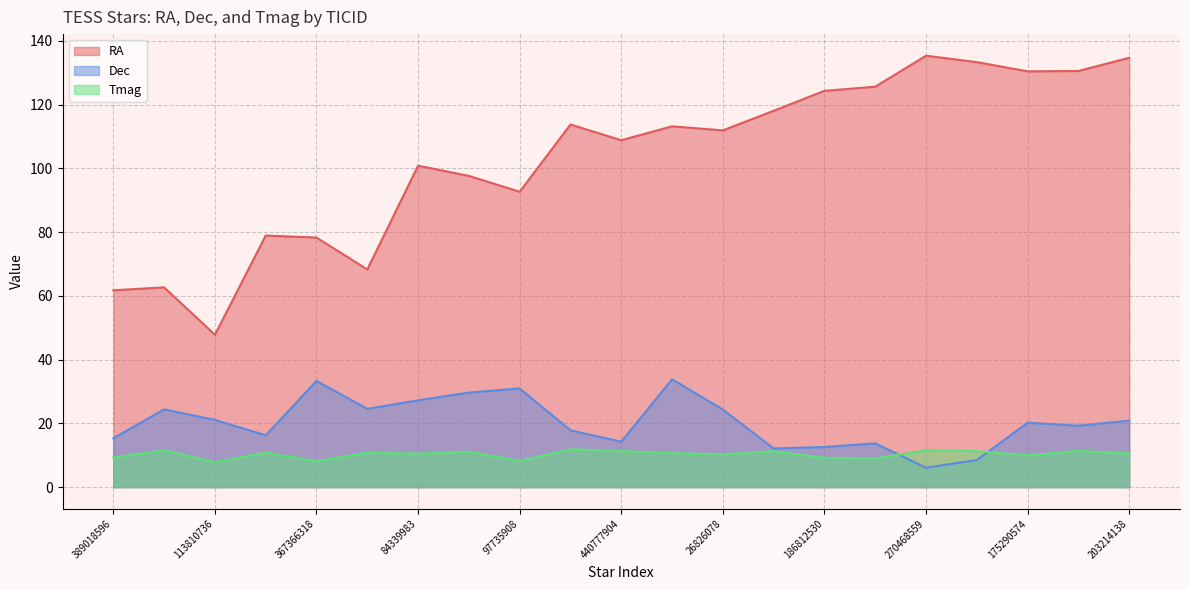

What is the sum of the Dec values at 6893917 and 203214138?

34.6